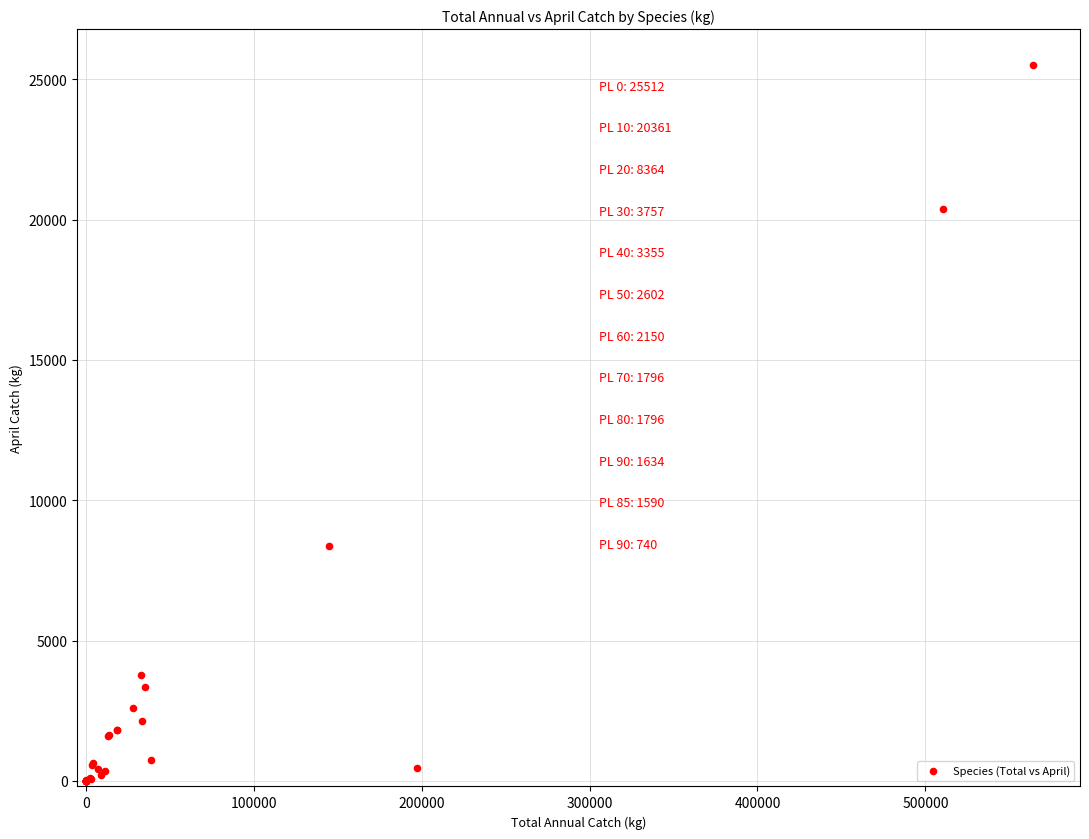

What Y value in the scatter plot is closest to 12755?

8363.7